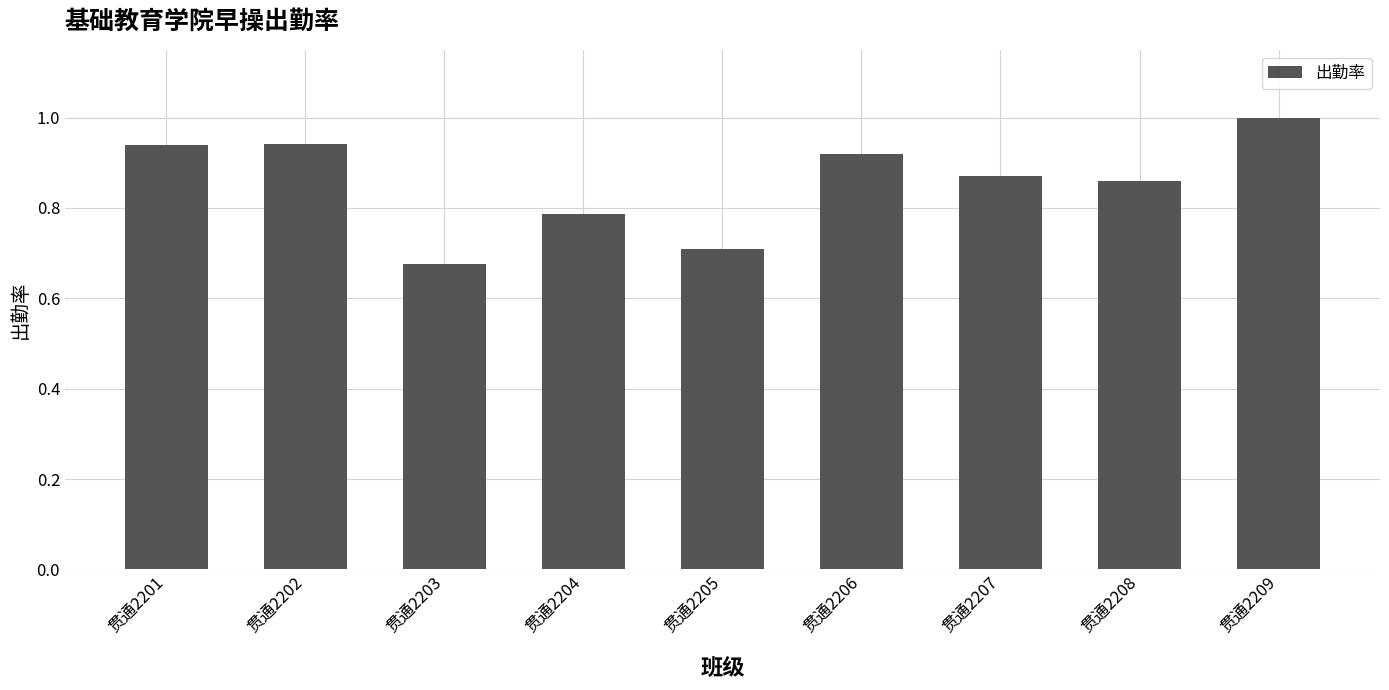

What is the sum of the values at 贯通2203 and 贯通2202?

1.6